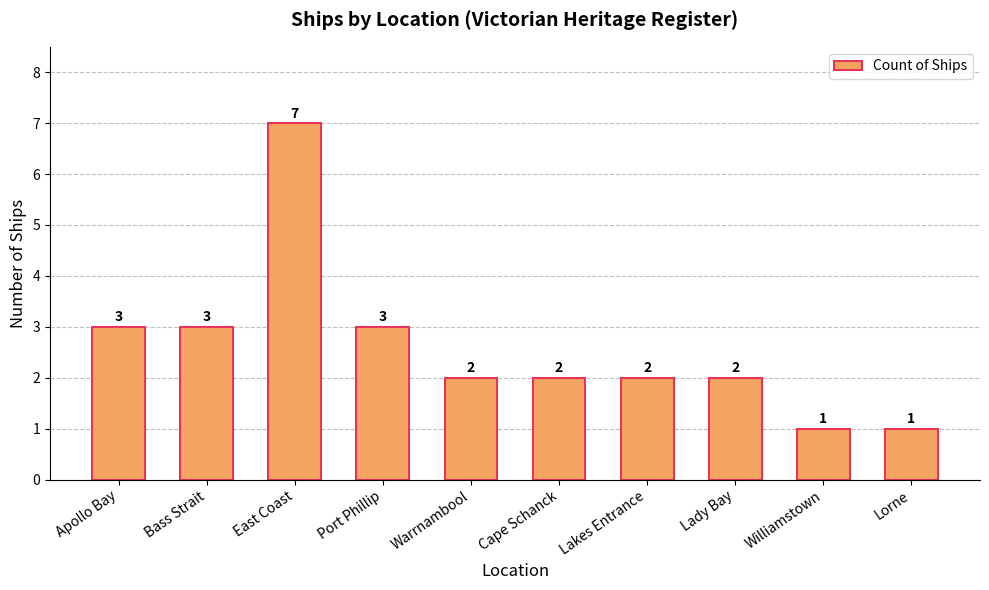

Count the values in the range 2 to 3.

7